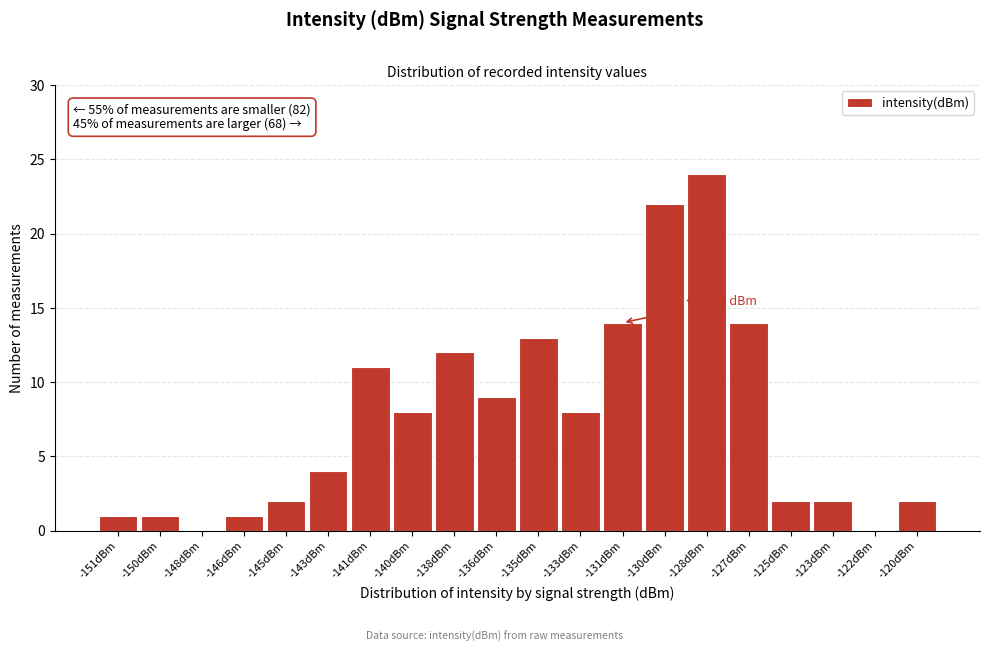

Reading left to right, extract all data points from this chart.

-151dBm=1	-150dBm=1	-148dBm=0	-146dBm=1	-145dBm=2	-143dBm=4	-141dBm=11	-140dBm=8	-138dBm=12	-136dBm=9	-135dBm=13	-133dBm=8	-131dBm=14	-130dBm=22	-128dBm=24	-127dBm=14	-125dBm=2	-123dBm=2	-122dBm=0	-120dBm=2